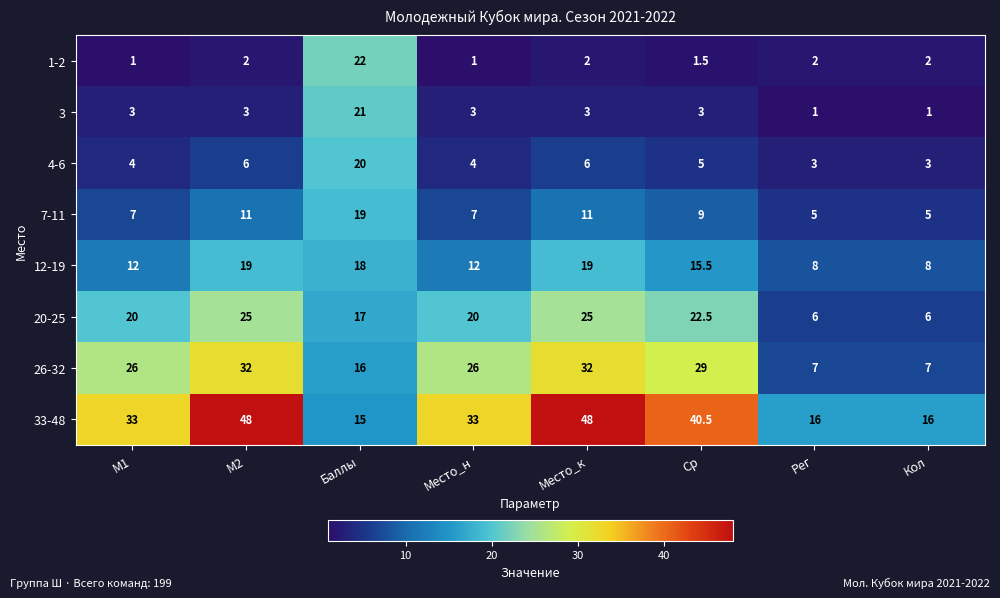

Between М1 and Ср, which series saw the biggest shift?

33-48